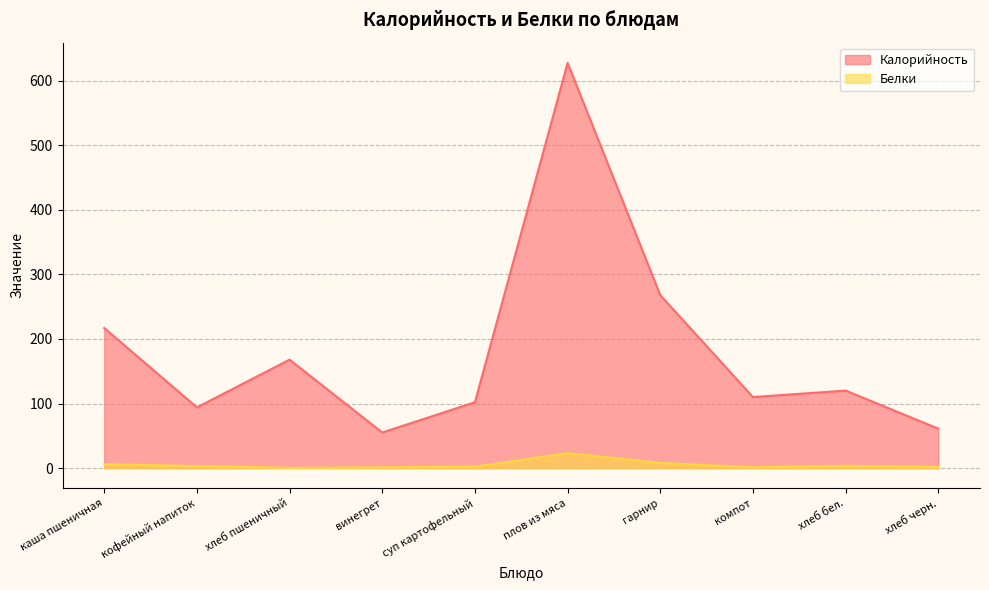

How many data points does each series have?

10